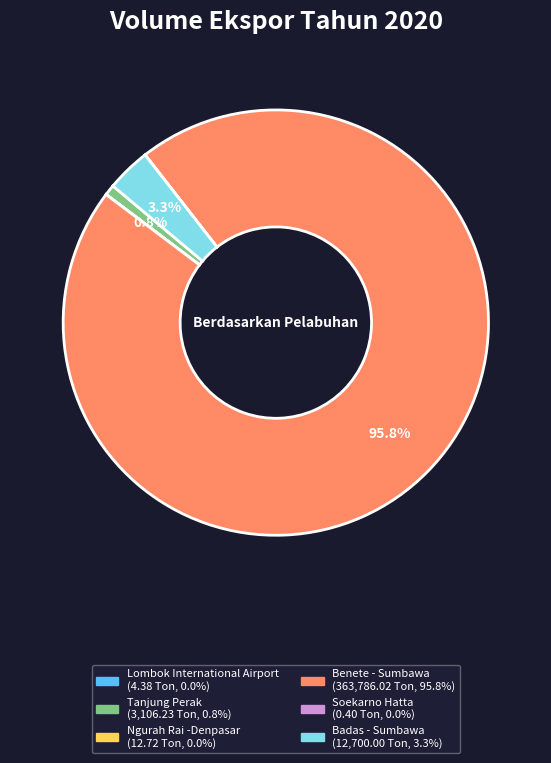

What portion of the pie excludes Badas - Sumbawa?

96.7%